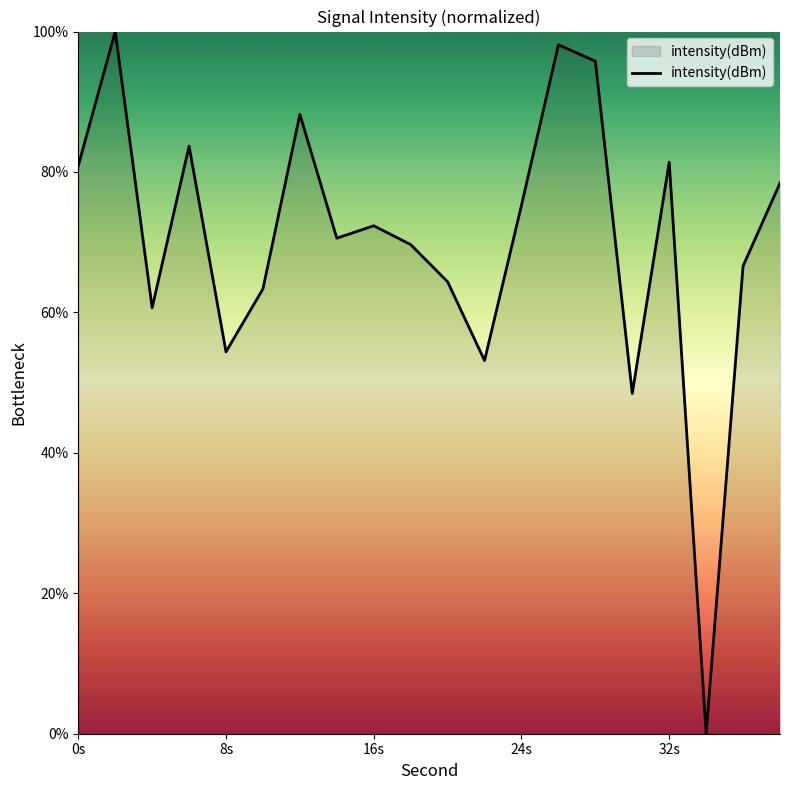

What is the greatest value displayed?

100.0